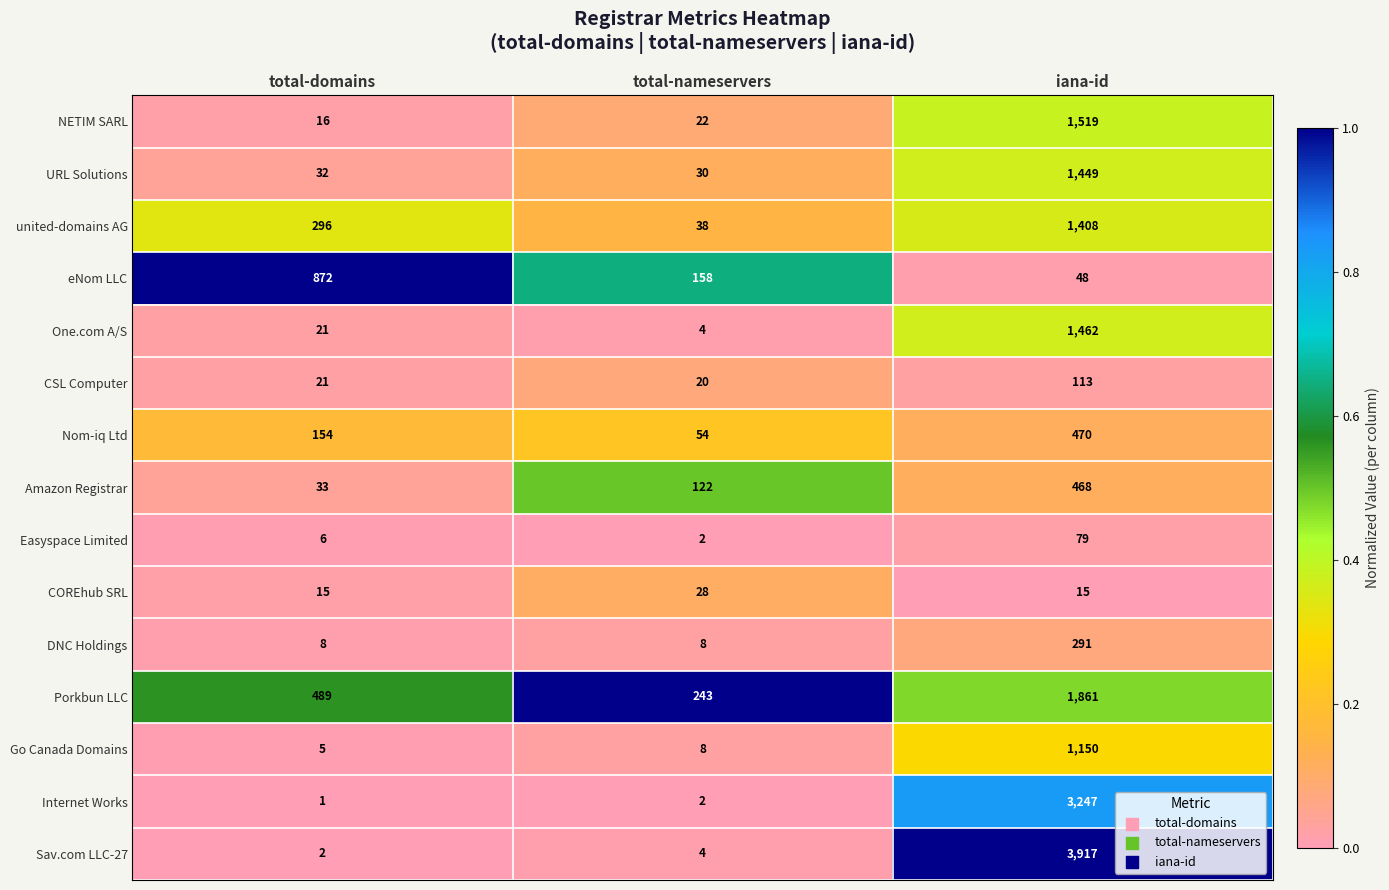

What is the total value across all series at total-domains?

1971